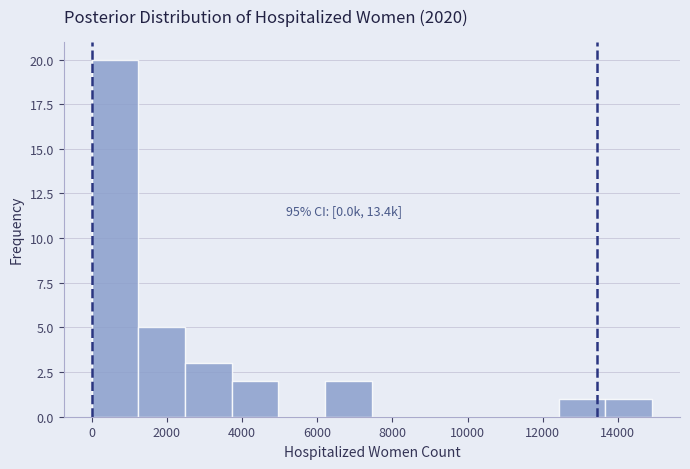

Which range on the x-axis has the tallest bar?

0 to 1200